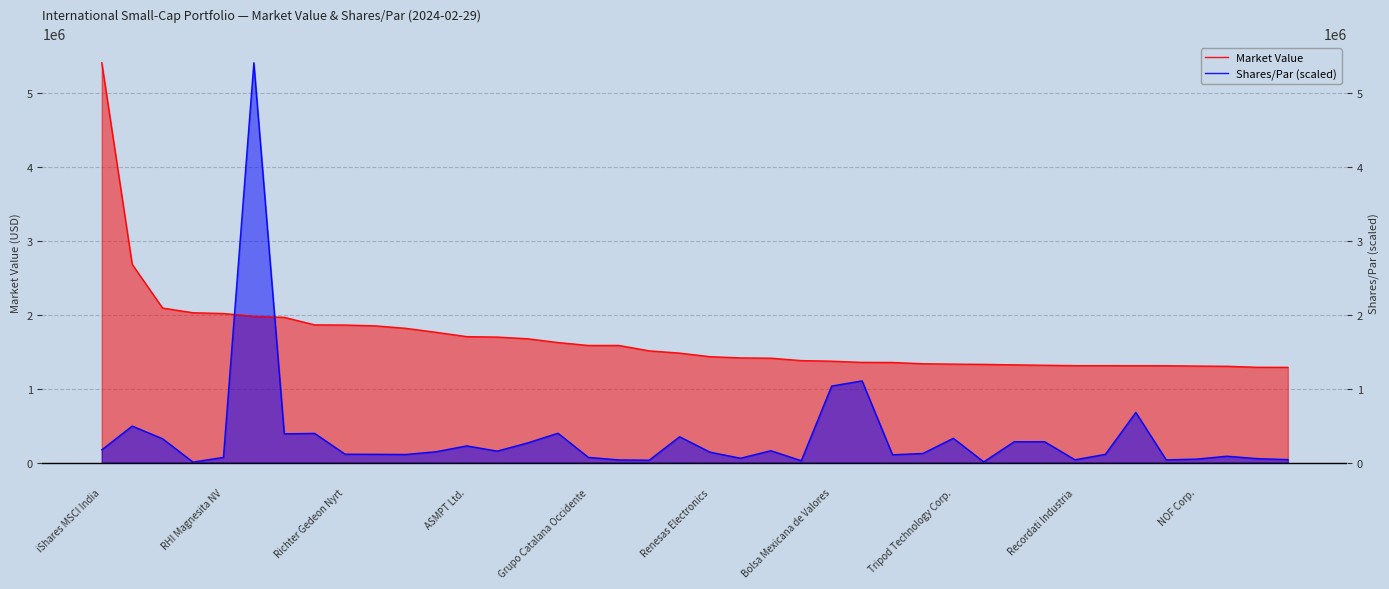

What is the difference between the Shares/Par (scaled) values at 37 and 26?

19131.6